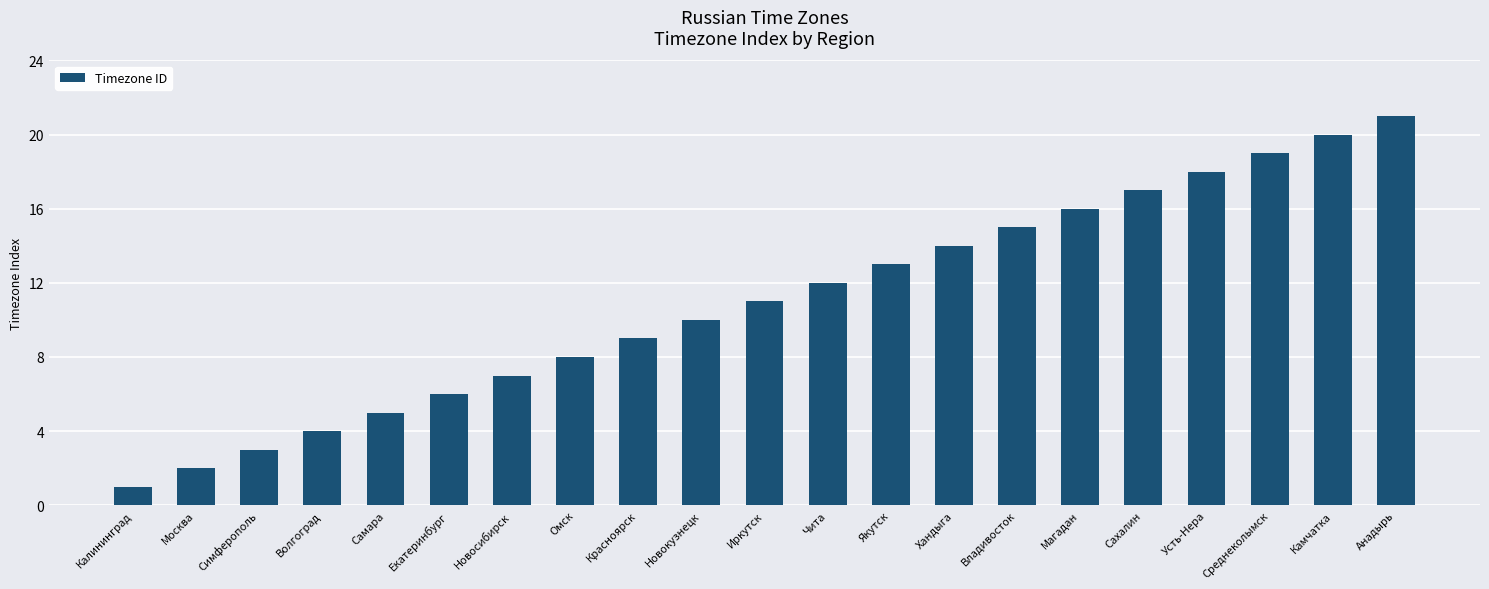

Reading left to right, extract all data points from this chart.

1	2	3	4	5	6	7	8	9	10	11	12	13	14	15	16	17	18	19	20	21